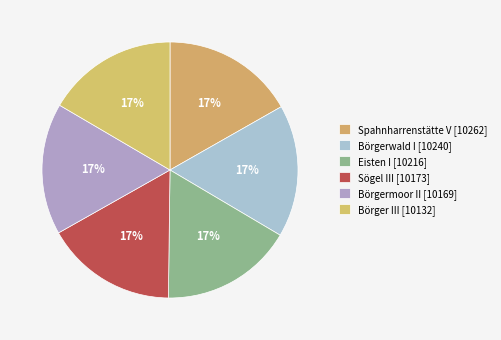

Which has a higher value, Sögel III or Spahnharrenstätte V?

Spahnharrenstätte V